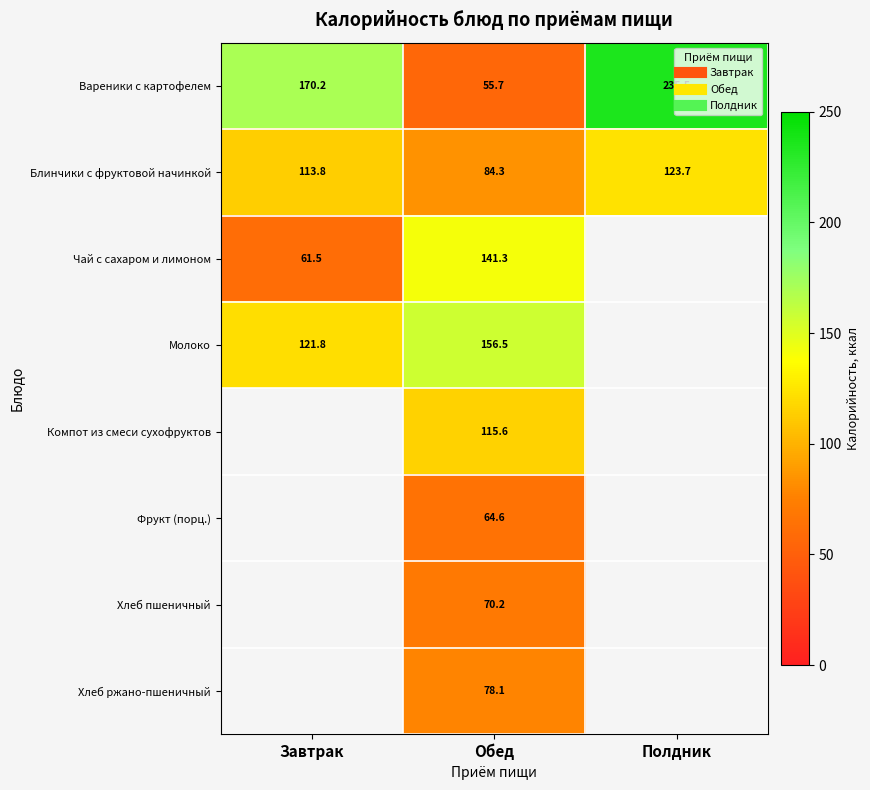

Is the value of Вареники с картофелем at Завтрак greater than the value of Компот из смеси сухофруктов at Полдник?

No